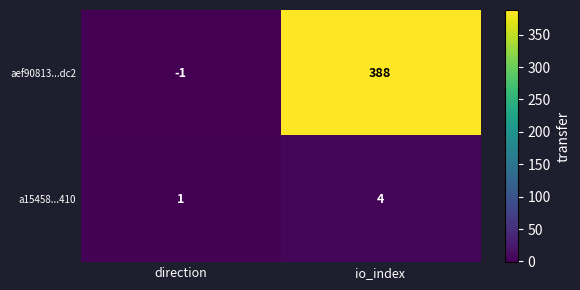

What is the difference between the a15458...410 values at direction and io_index?

3